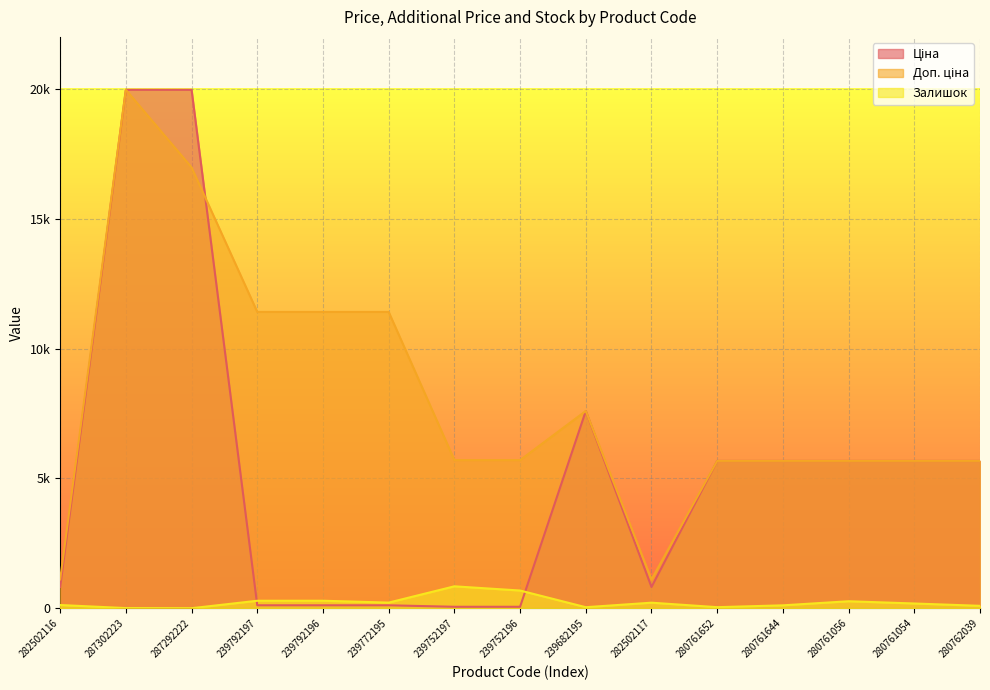

What is the average value of the Залишок series?

227.9